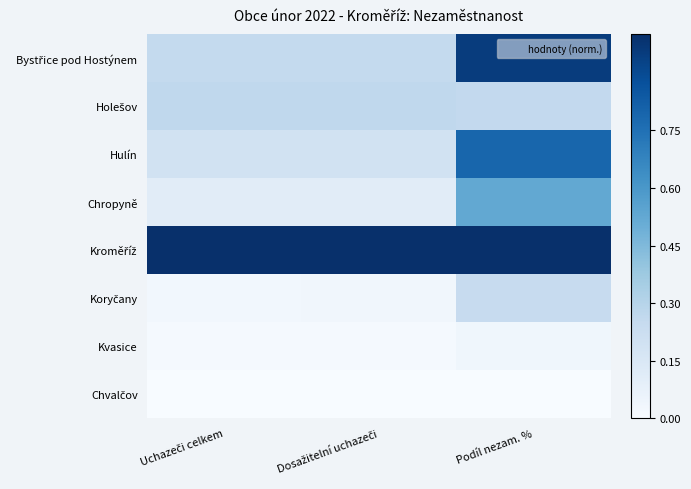

List the series in order of their peak value, lowest first.

Chvalčov, Kvasice, Koryčany, Holešov, Chropyně, Hulín, Bystřice pod Hostýnem, Kroměříž